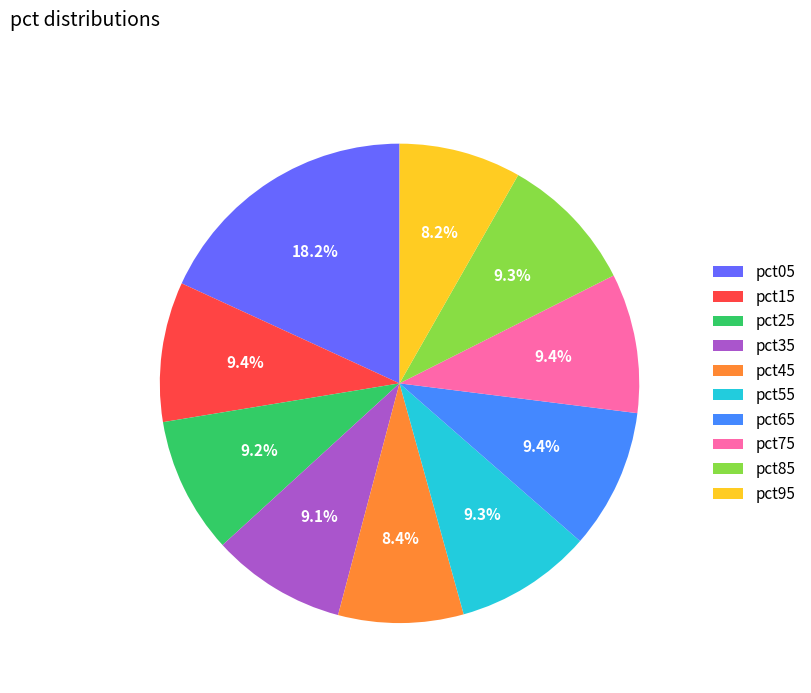

Combined, do pct75 and pct55 account for over 50%?

No